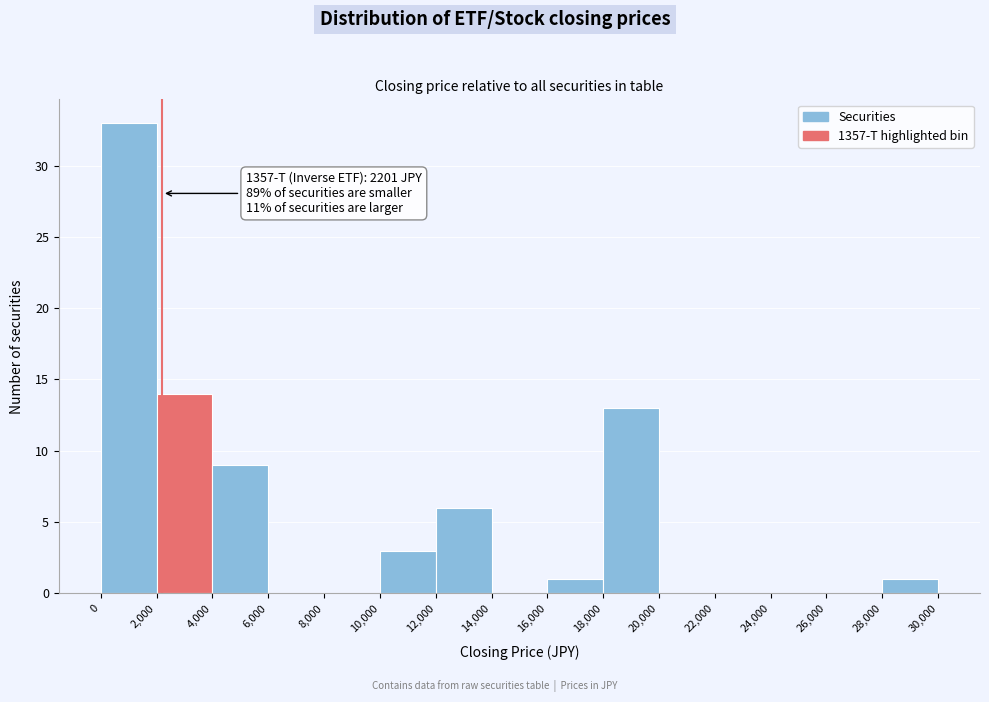

Which range on the x-axis has the tallest bar?

0 to 2,000